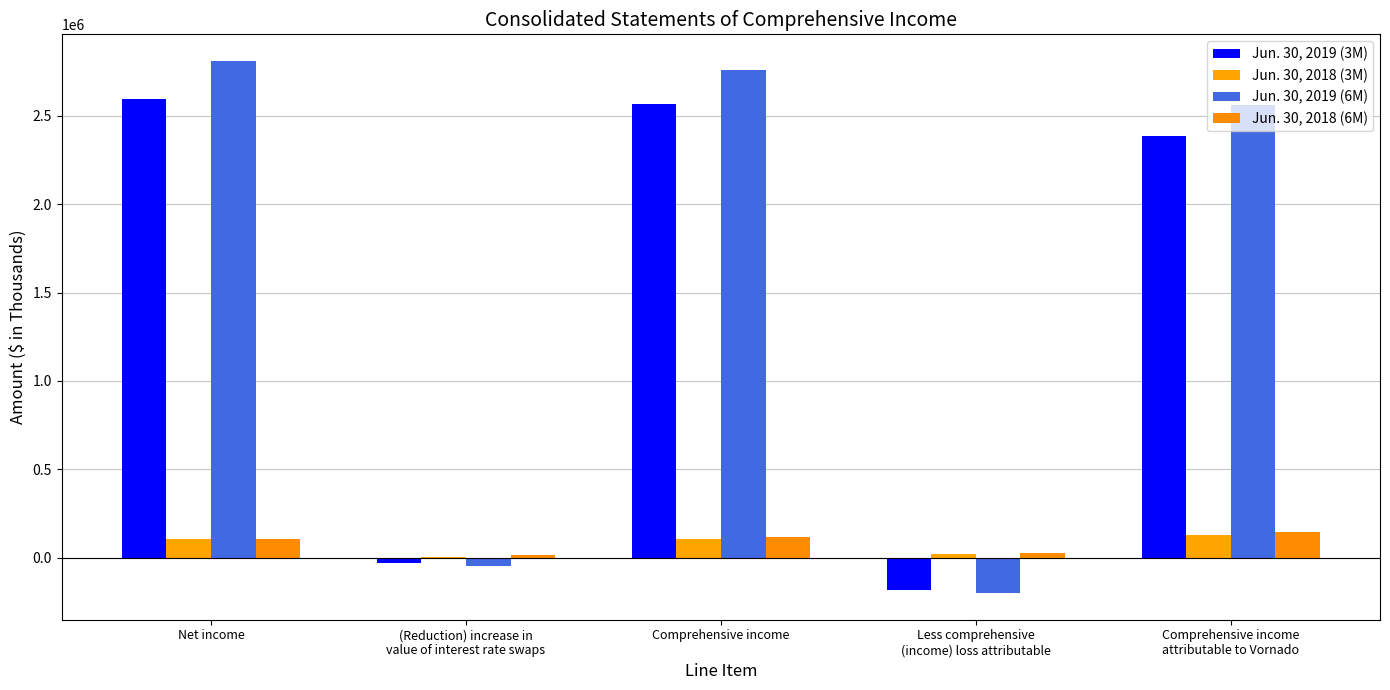

What is the difference between the Jun. 30, 2019 (3M) values at (Reduction) increase in
value of interest rate swaps and Comprehensive income?

2596718